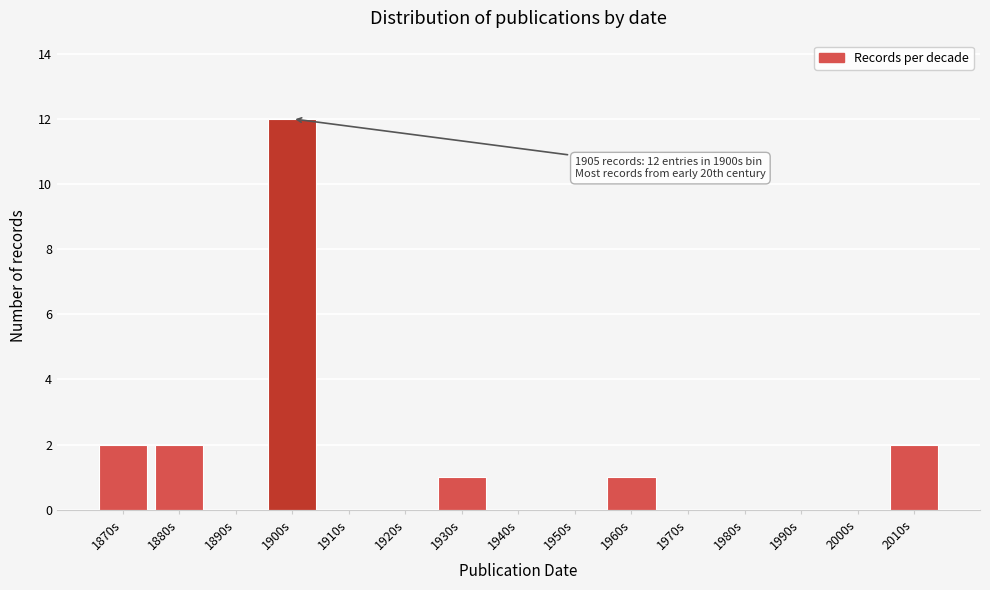

Reading left to right, transcribe all the data shown in this chart.

1870s=2	1880s=2	1890s=0	1900s=12	1910s=0	1920s=0	1930s=1	1940s=0	1950s=0	1960s=1	1970s=0	1980s=0	1990s=0	2000s=0	2010s=2